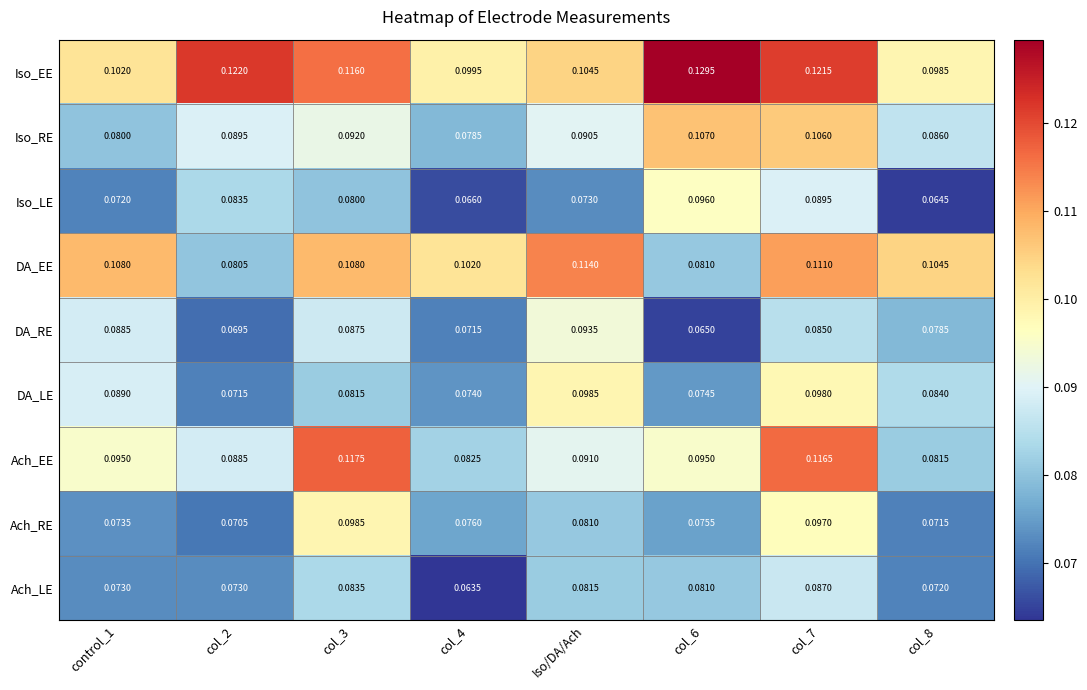

Rank the series at col_8 from highest to lowest value.

DA_EE, Iso_EE, Iso_RE, DA_LE, Ach_EE, DA_RE, Ach_LE, Ach_RE, Iso_LE